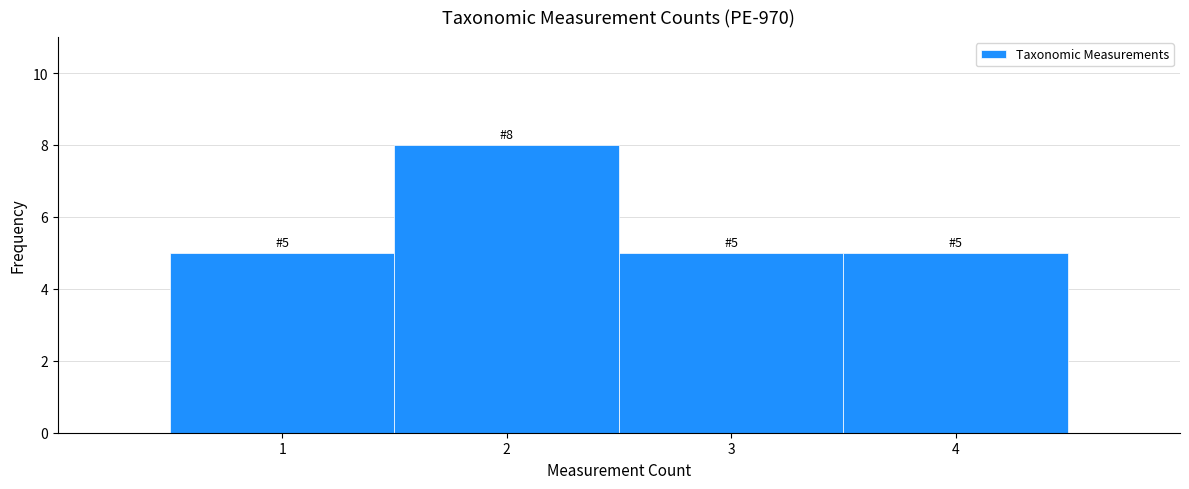

Which range on the x-axis has the tallest bar?

1.5 to 2.5